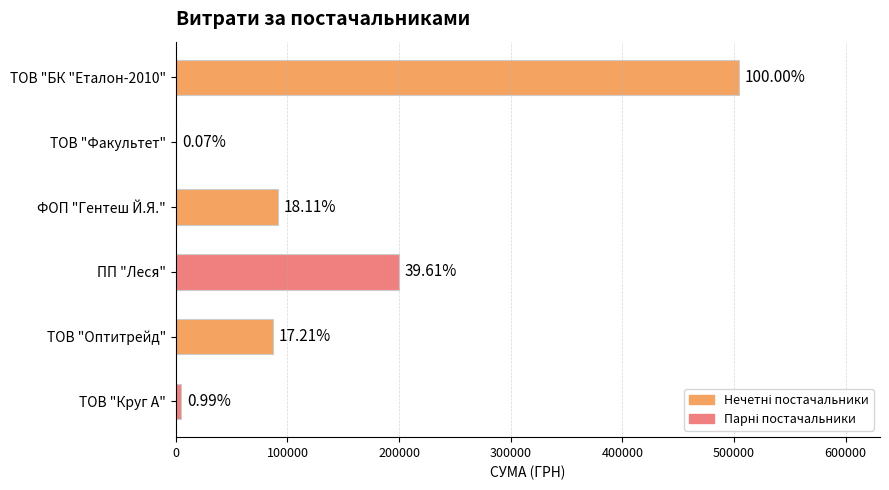

What is the difference between the maximum and minimum values?

504330.2